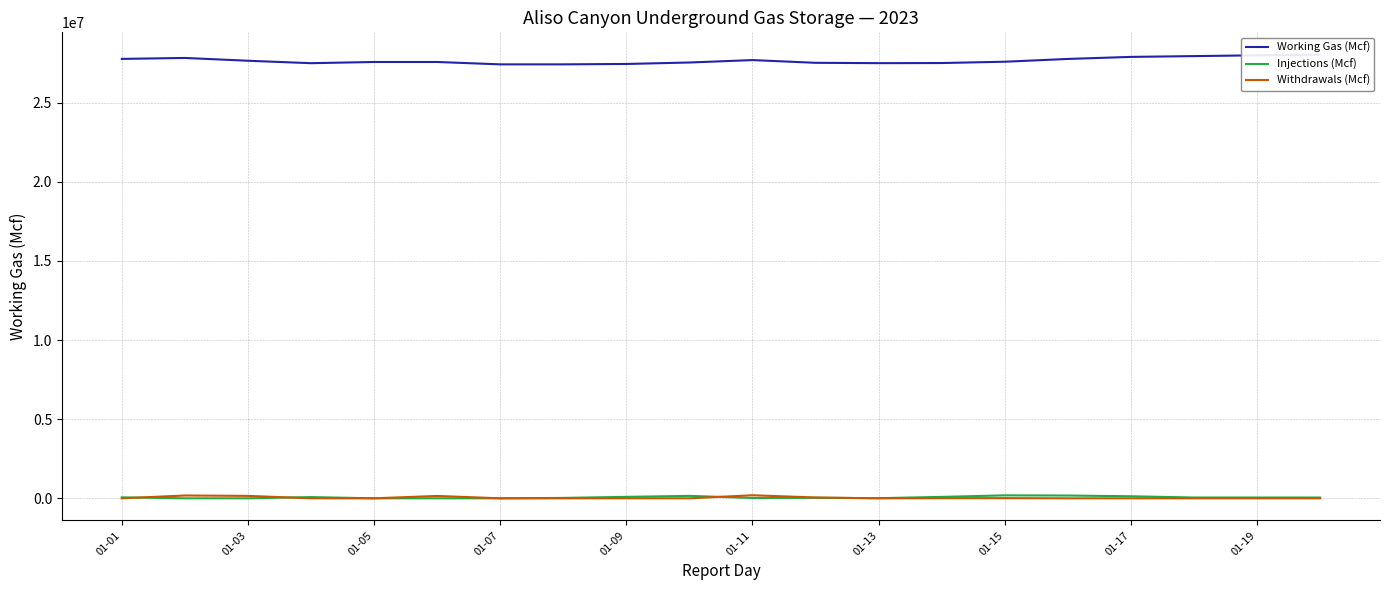

Where does the Injections (Mcf) series first go above 50000?

01-01